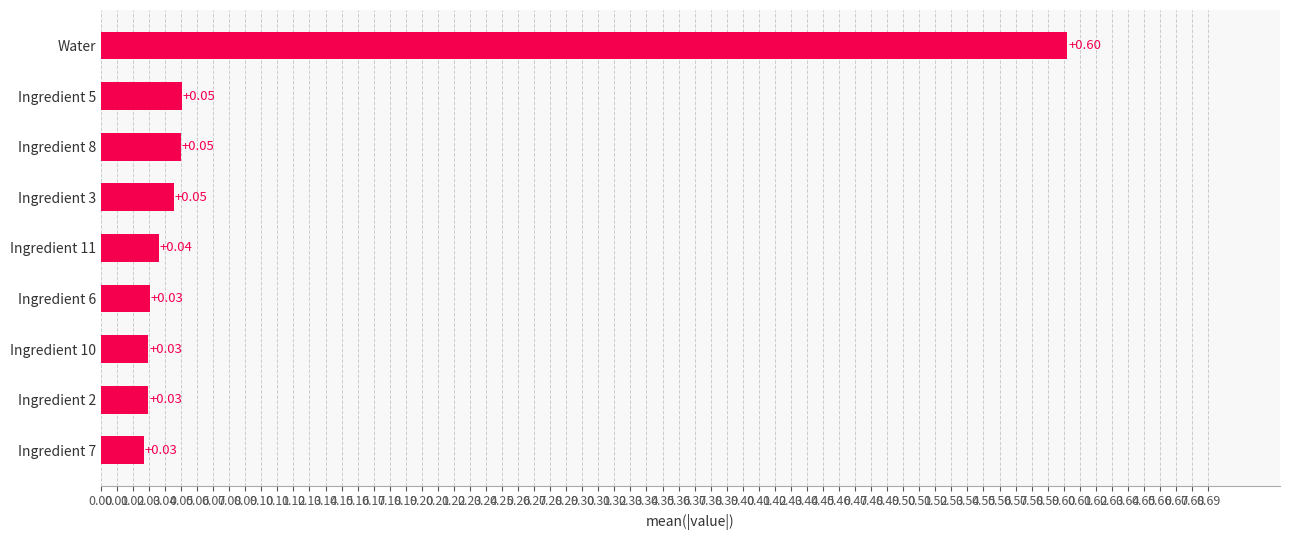

Are the bars grouped side by side (vs. stacked)?

No